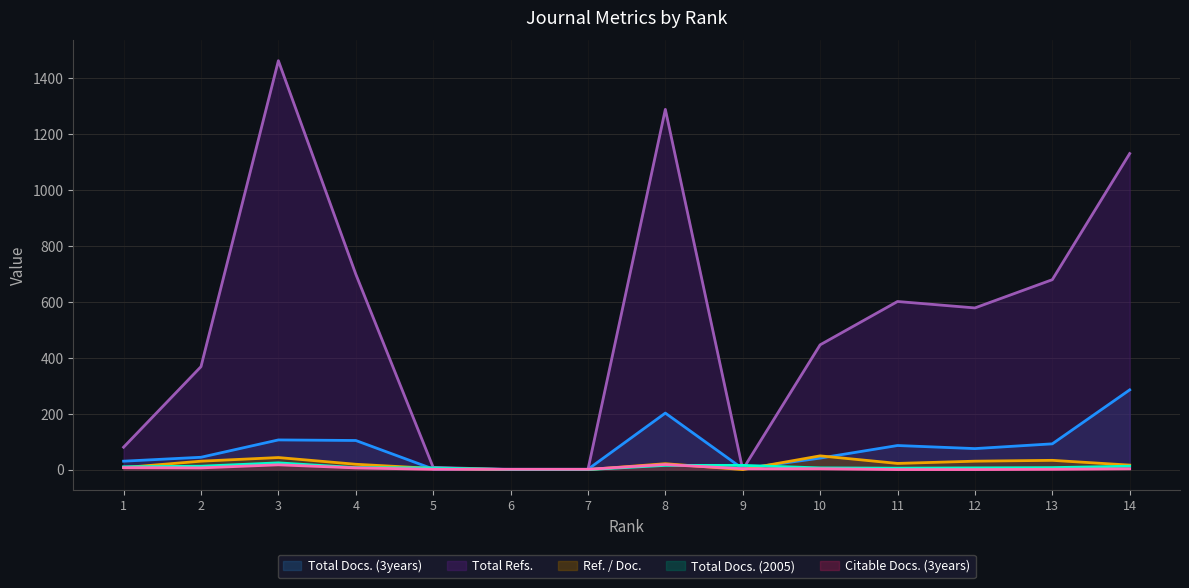

List the labels in order of Citable Docs. (3years) value, smallest first.

11, 12, 5, 6, 7, 13, 9, 10, 14, 2, 4, 1, 3, 8